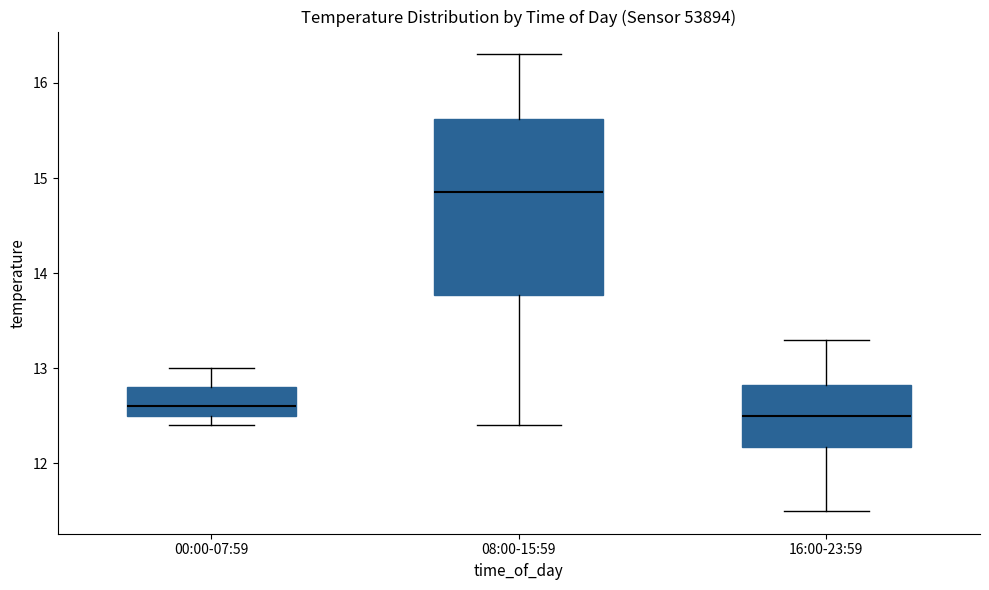

Reading left to right, read every box against the y-axis: the position of its median line, the range the box covers, and the ends of its whiskers. The values are not printed on the chart, so give them approximately, as read against the axis.

00:00-07:59: median 12.6, box 12.5 to 12.8, whiskers 12.4 to 13.0
08:00-15:59: median 14.9, box 13.8 to 15.6, whiskers 12.4 to 16.3
16:00-23:59: median 12.5, box 12.2 to 12.8, whiskers 11.5 to 13.3